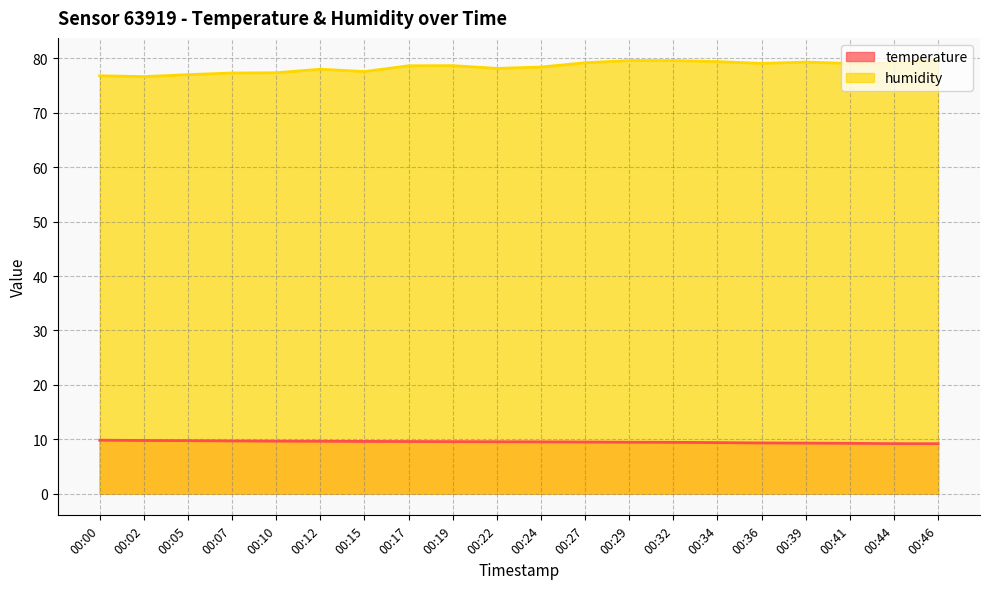

True or false: humidity has more than 1 points higher than both neighbors.

True